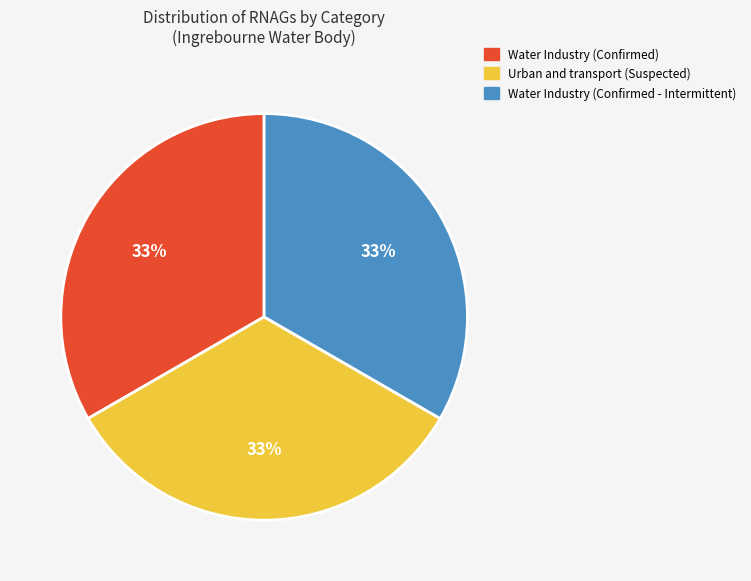

The Water Industry (Confirmed) slice represents 39% of the pie. True or false?

False